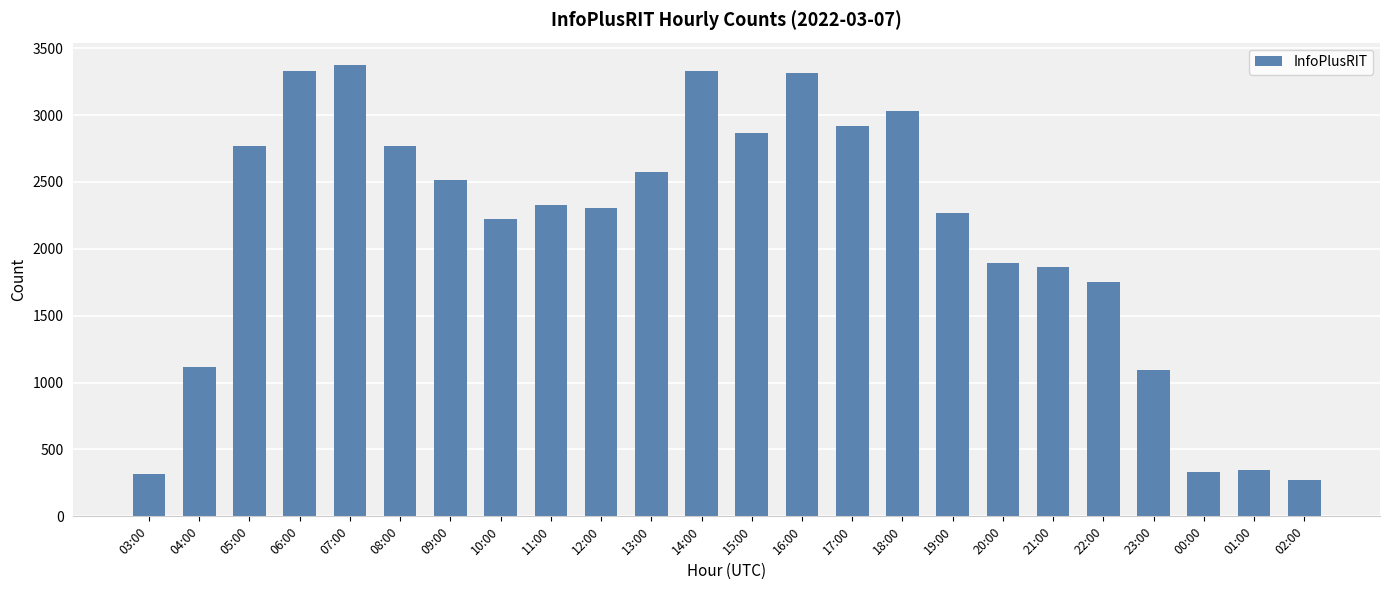

What value does the data have at 14:00?

3327